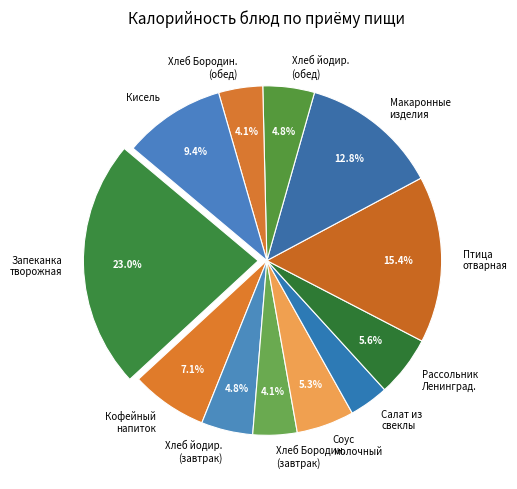

Rank the categories by value from lowest to highest.

Салат из отварной свеклы, Хлеб Бородинский (завтрак), Хлеб Бородинский (обед), Хлеб обогощённый (завтрак), Хлеб обогощённый (обед), Соус молочный, Рассольник Ленинградский, Кофейный напиток с молоком, Кисель из сока плодового, Макаронные изделия отварные, Птица отварная, Запеканка творожная с морковью